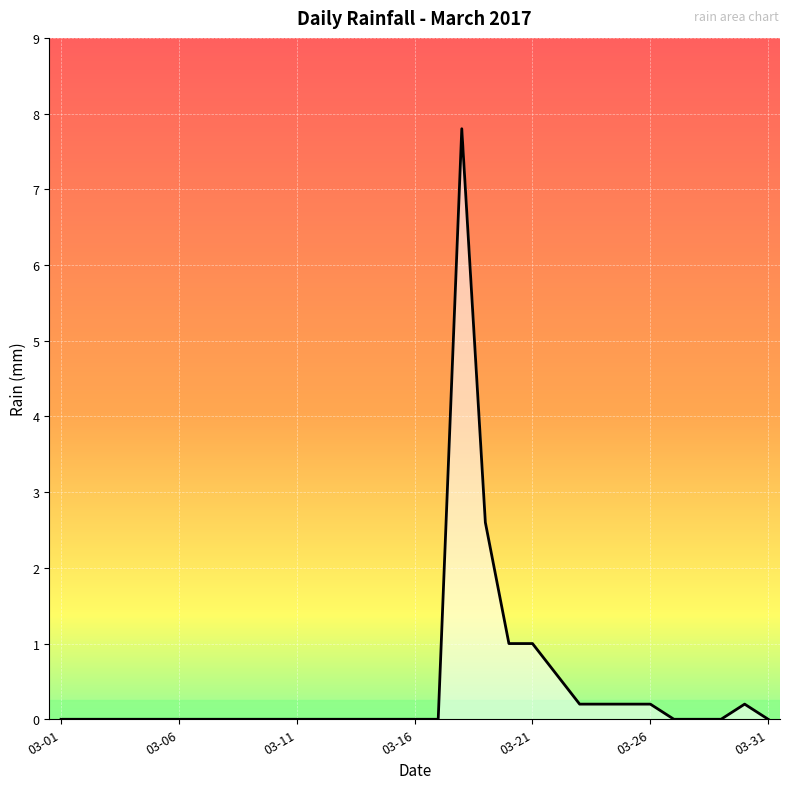

How many distinct data groups are displayed?

1